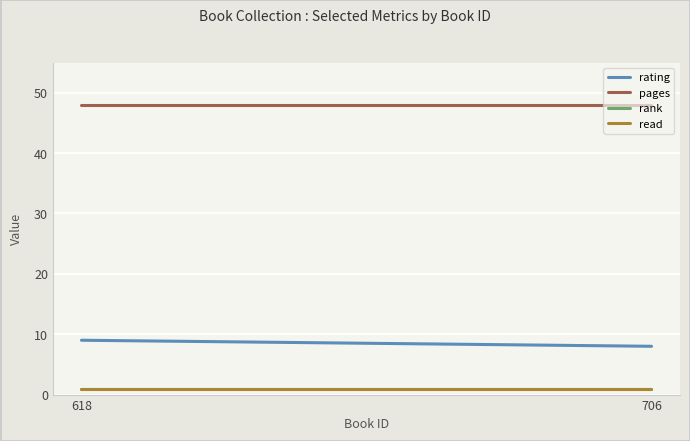

Between 618 and 706, which is larger?

618